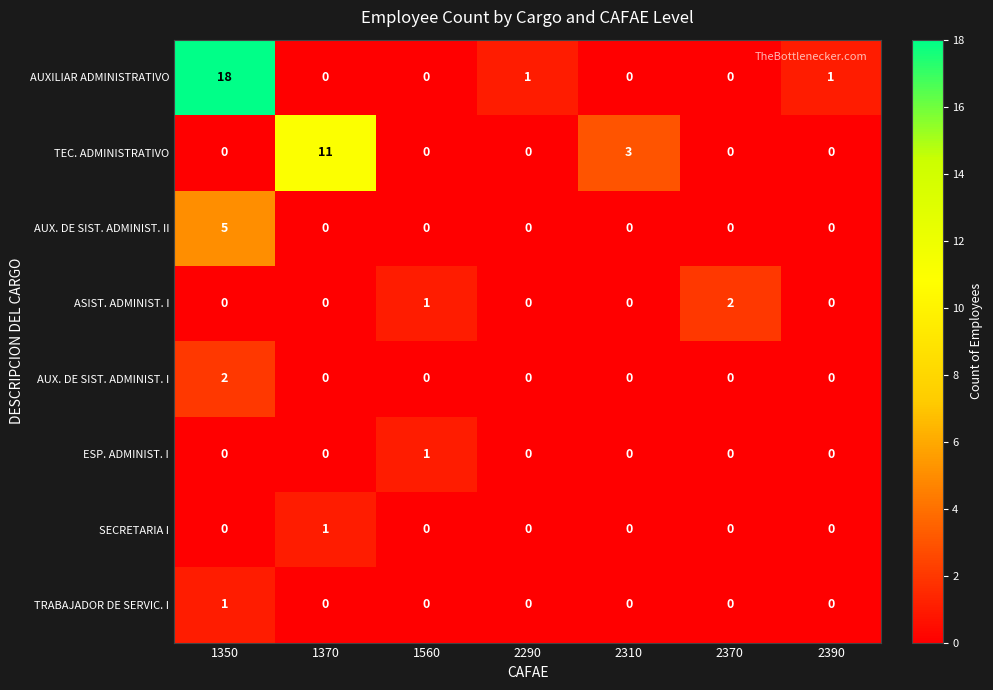

How many positive values does the SECRETARIA I series have?

1